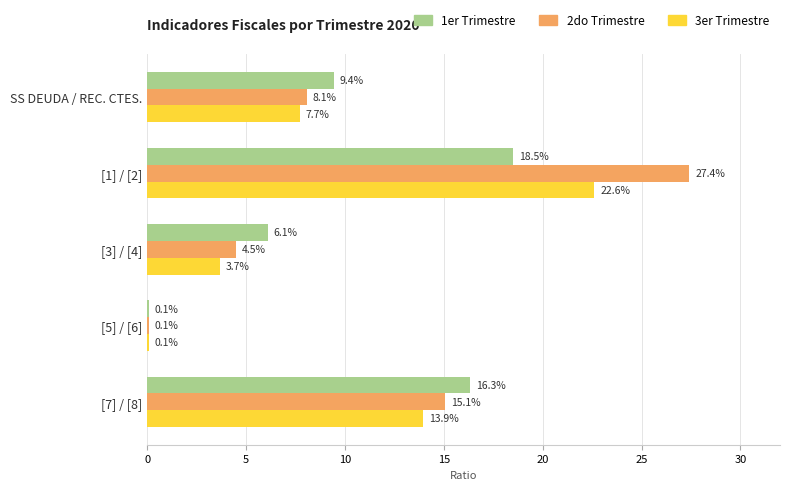

How many values in the 1er Trimestre series exceed 9?

3